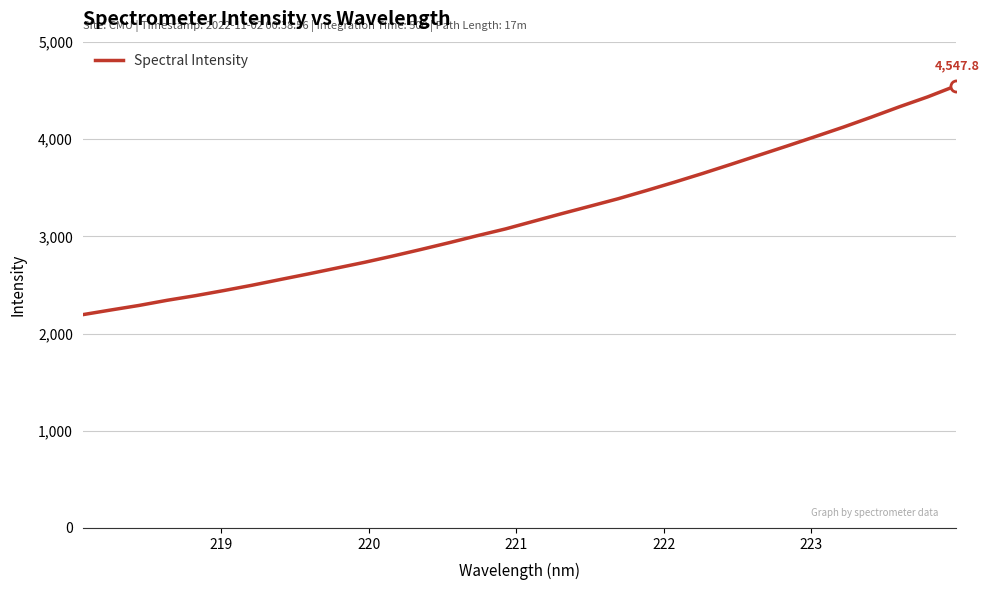

What is the maximum value shown in the chart?

4547.8